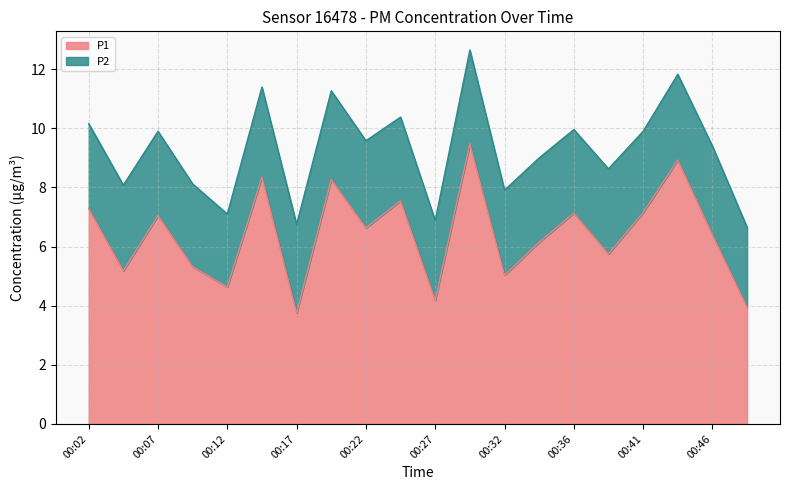

Which category has the lowest value across all series?

00:17